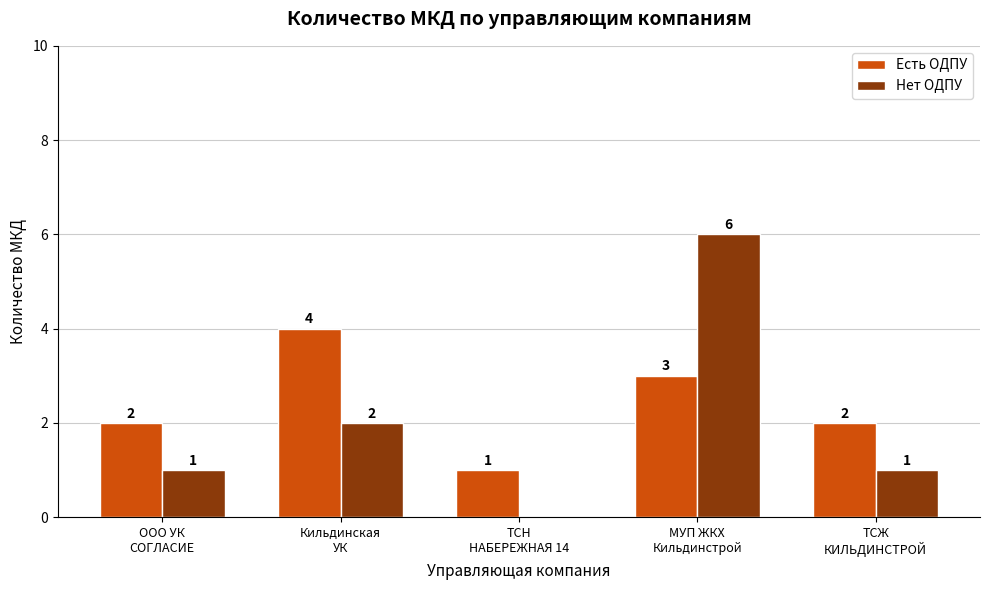

True or false: Нет ОДПУ has a value of 3 at МУП ЖКХ
Кильдинстрой.

False